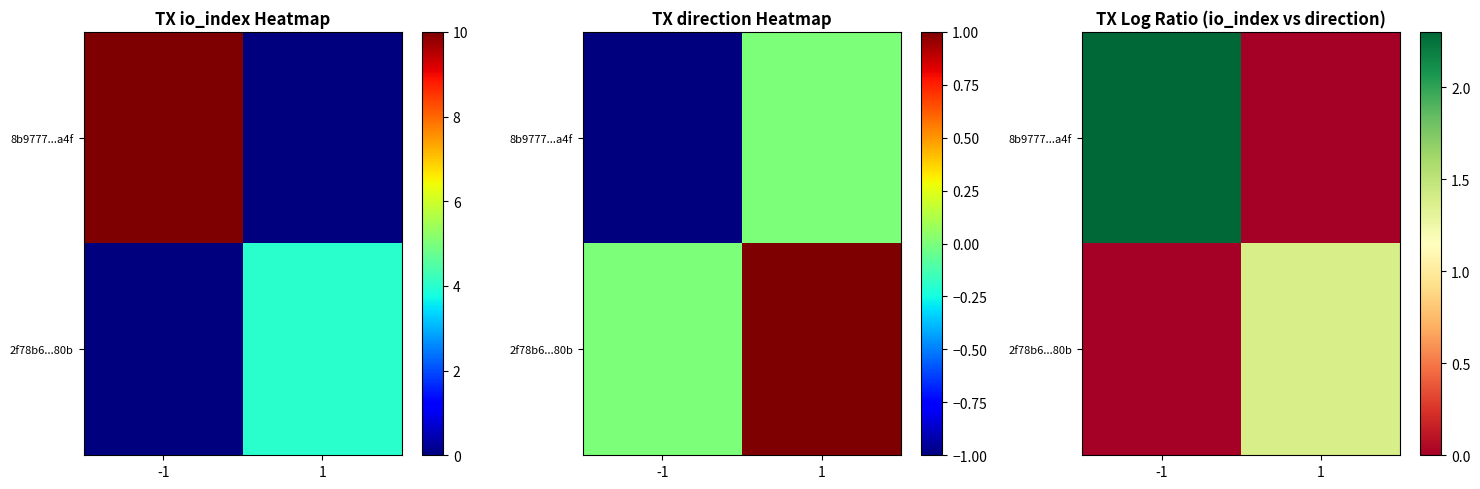

List the labels in order of 2f78b6...80b value, smallest first.

-1, 1